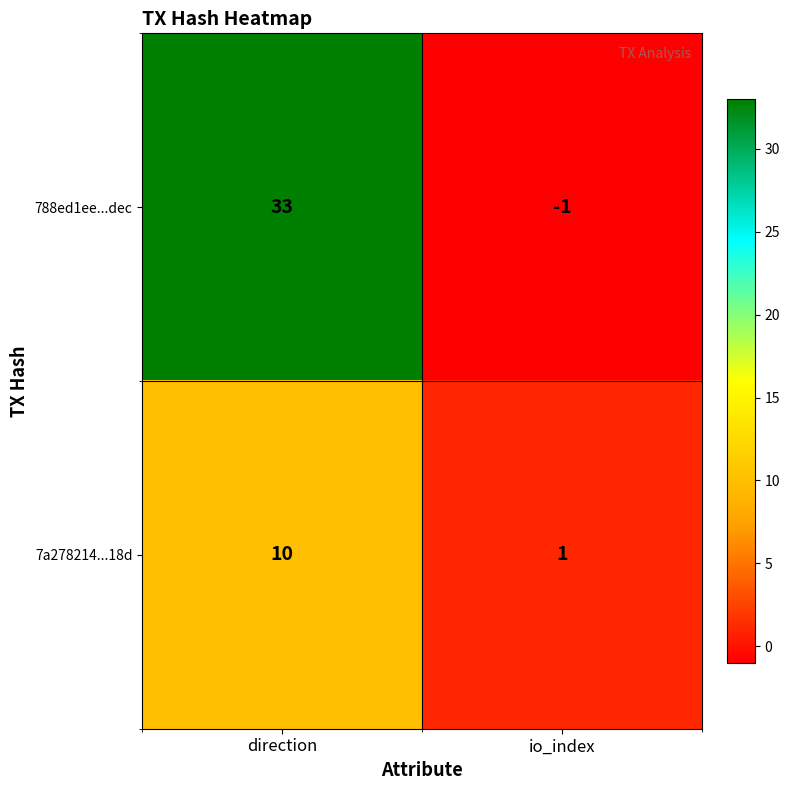

The value of 788ed1ee...dec at io_index is -1. True or false?

True